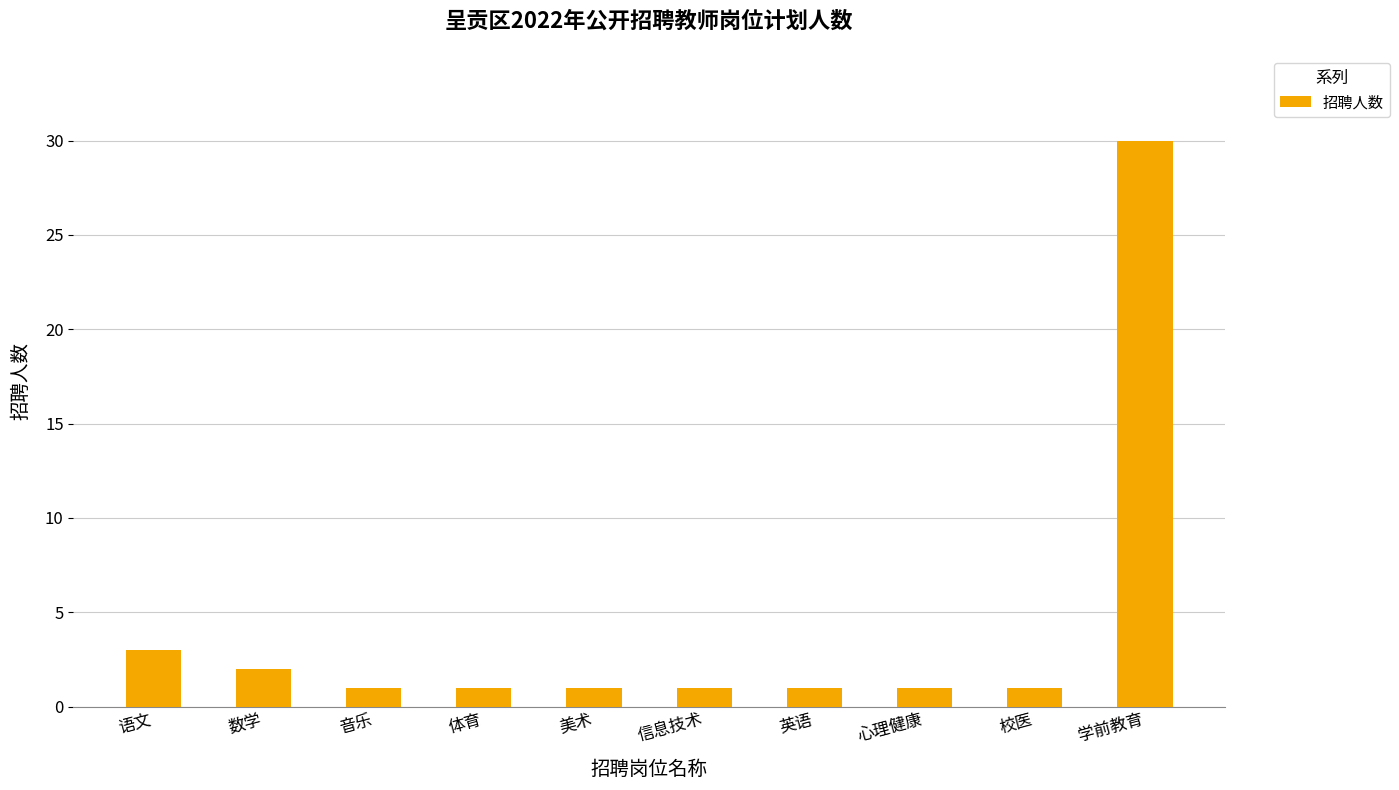

Which category has the highest value across all series?

学前教育